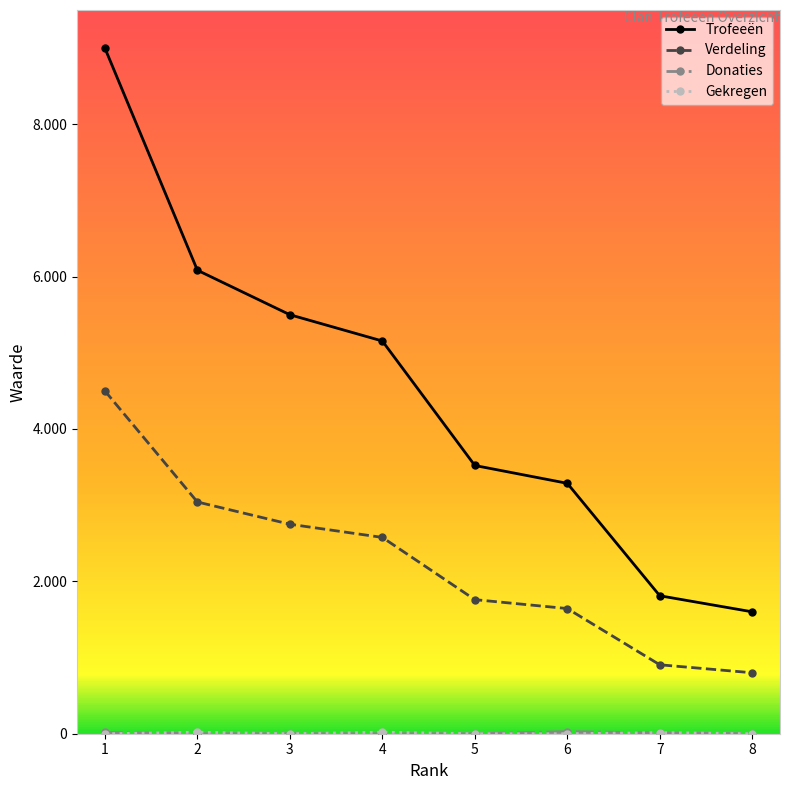

Reading right to left, extract all data points from this chart.

Trofeeën: 8=1600	7=1811	6=3287	5=3521	4=5155	3=5500	2=6084	1=9000
Verdeling: 8=800	7=905	6=1643	5=1760	4=2577	3=2750	2=3042	1=4500
Donaties: 8=0	7=10	6=28	5=0	4=0	3=0	2=0	1=18
Gekregen: 8=0	7=16	6=0	5=0	4=20	3=0	2=20	1=0